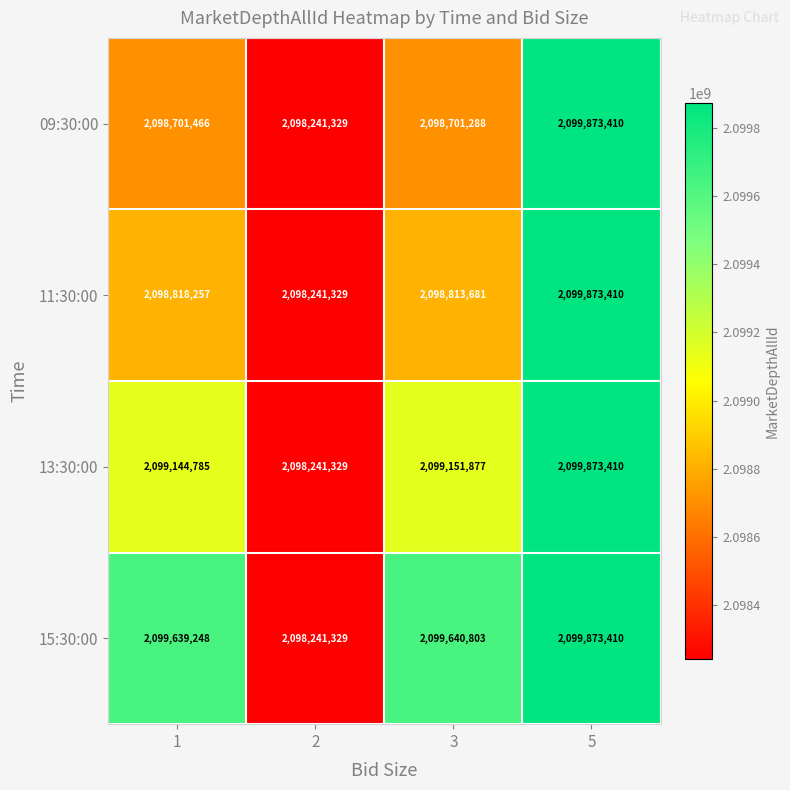

What is the difference between the maximum and second lowest values in the 11:30:00 series?

1059729